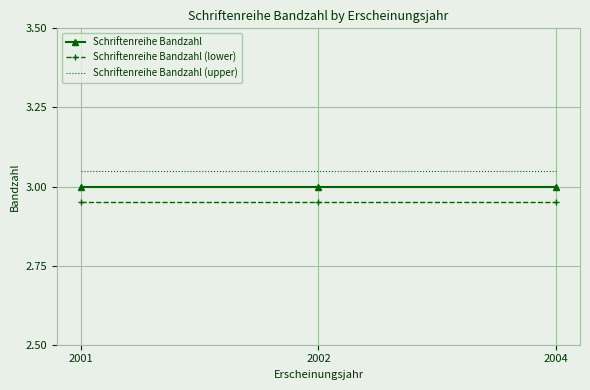

Rank the series at 2001 from lowest to highest value.

Schriftenreihe Bandzahl (lower), Schriftenreihe Bandzahl, Schriftenreihe Bandzahl (upper)